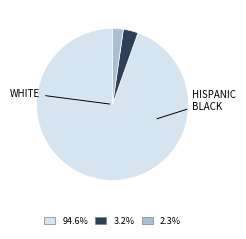

Is there a majority slice in this chart?

Yes